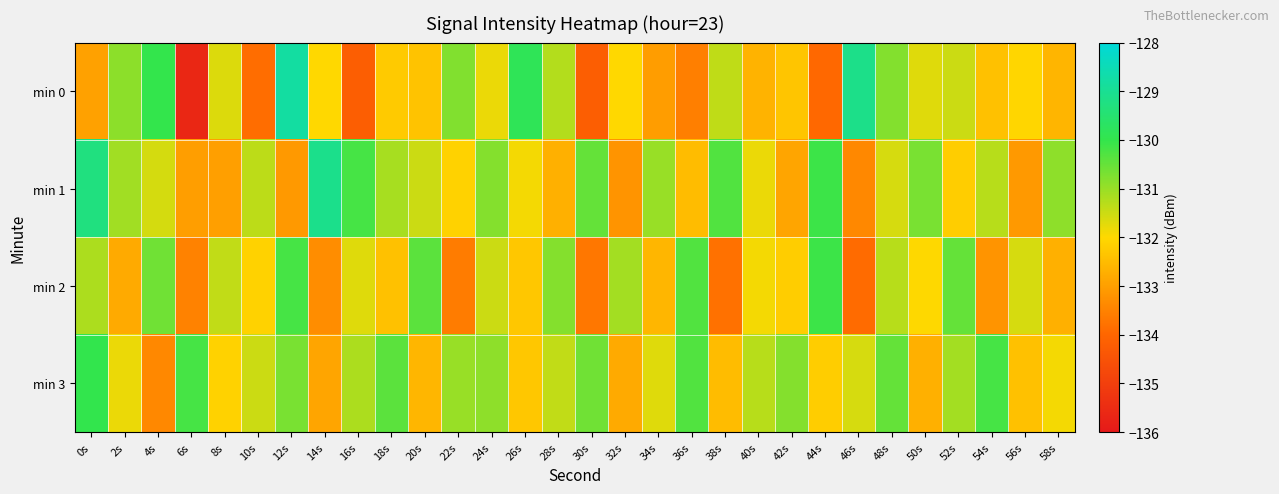

What is the total value across all series at 46s?

-528.0